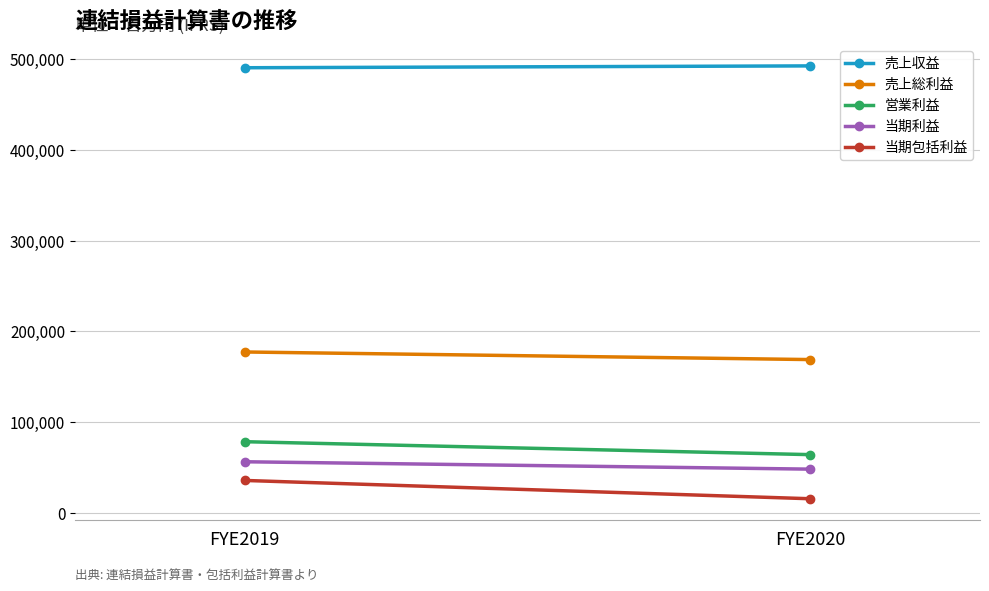

Is it true that 当期利益 equals 48051 at FYE2020?

True